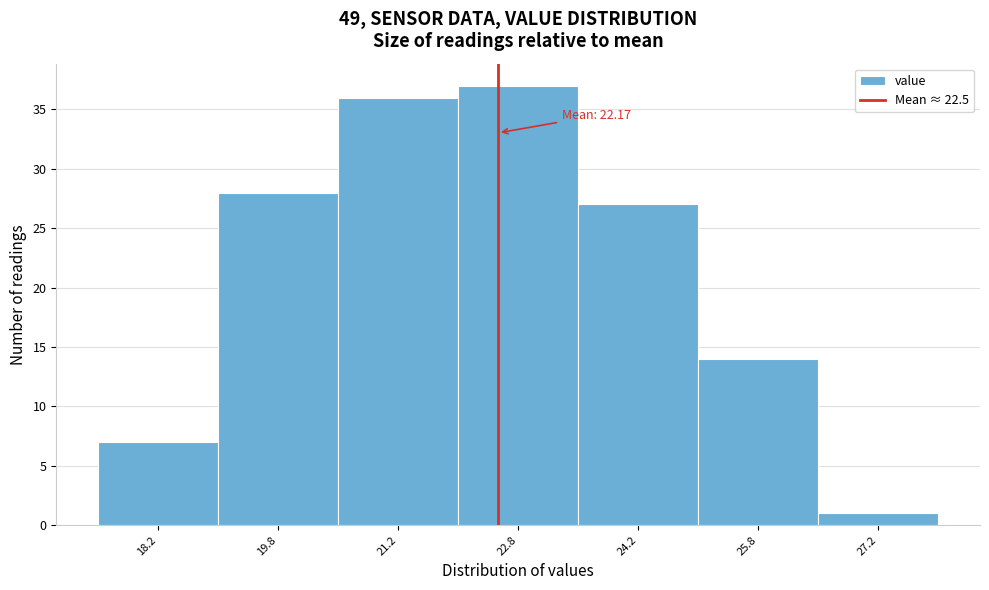

Which range on the x-axis has the tallest bar?

22.0 to 23.5